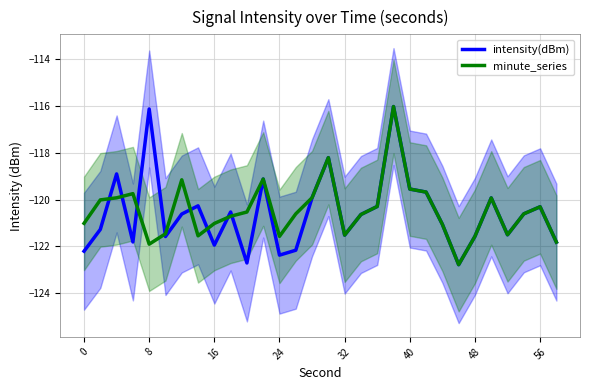

Is it true that intensity(dBm) equals -177.1 at 16?

False